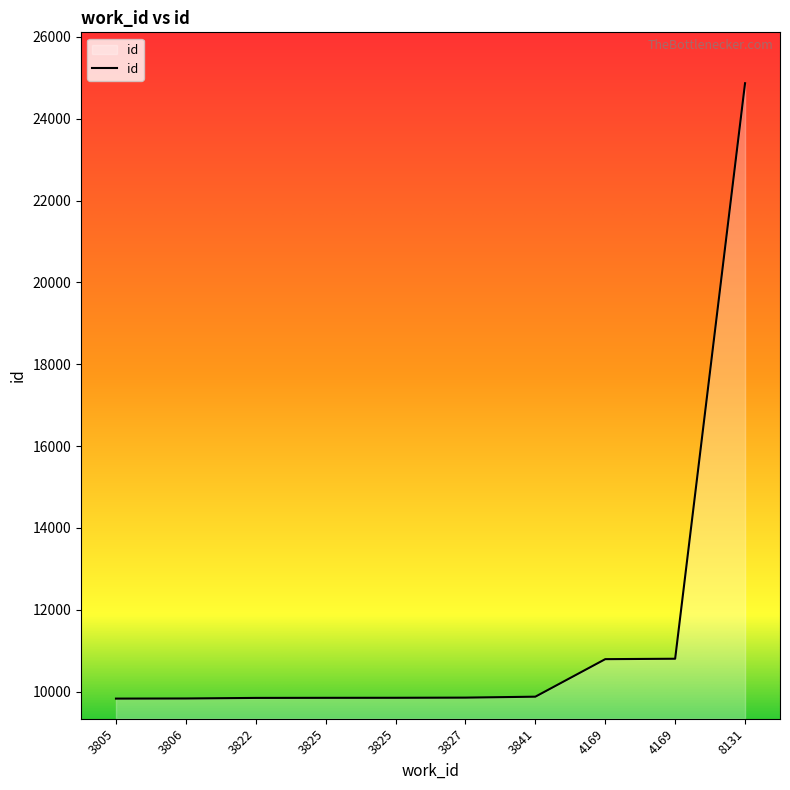

True or false: the data shows 3277 at 3822.

False